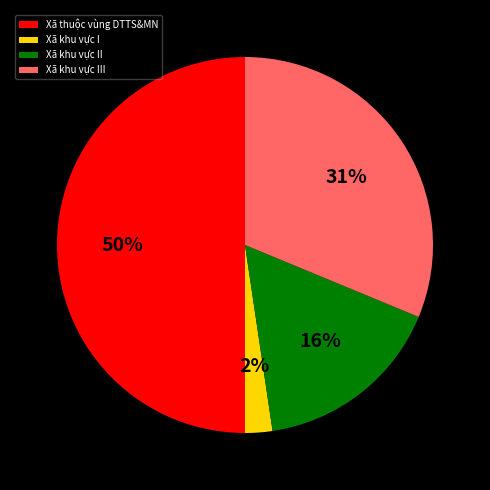

To the nearest percent, what is the difference between the Xã khu vực I and Xã thuộc vùng DTTS&MN slice percentages?

48%